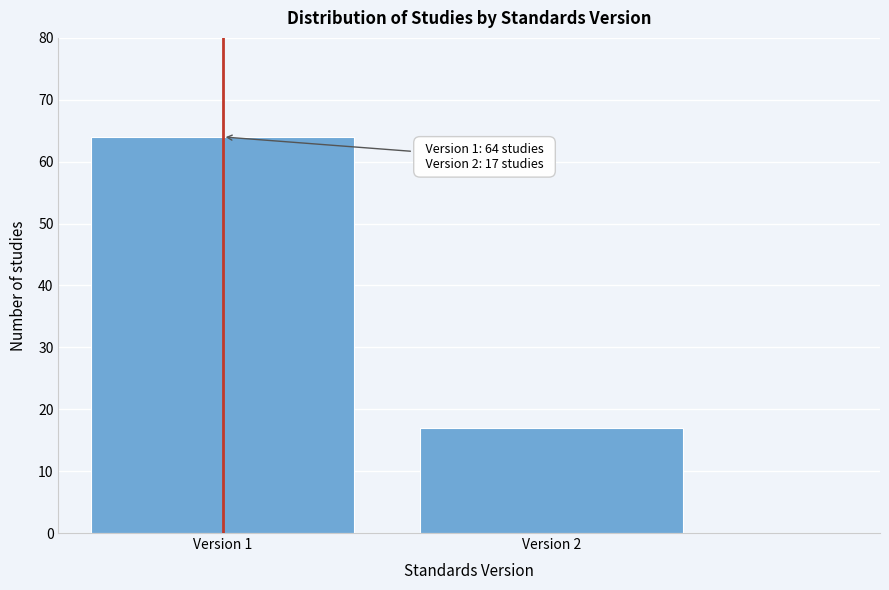

Reading right to left, extract all data points from this chart.

Version 2=17	Version 1=64